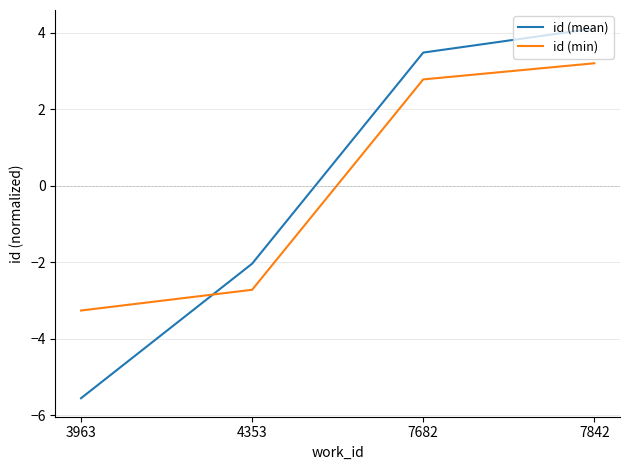

True or false: id (min) has more than 2 points higher than both neighbors.

False